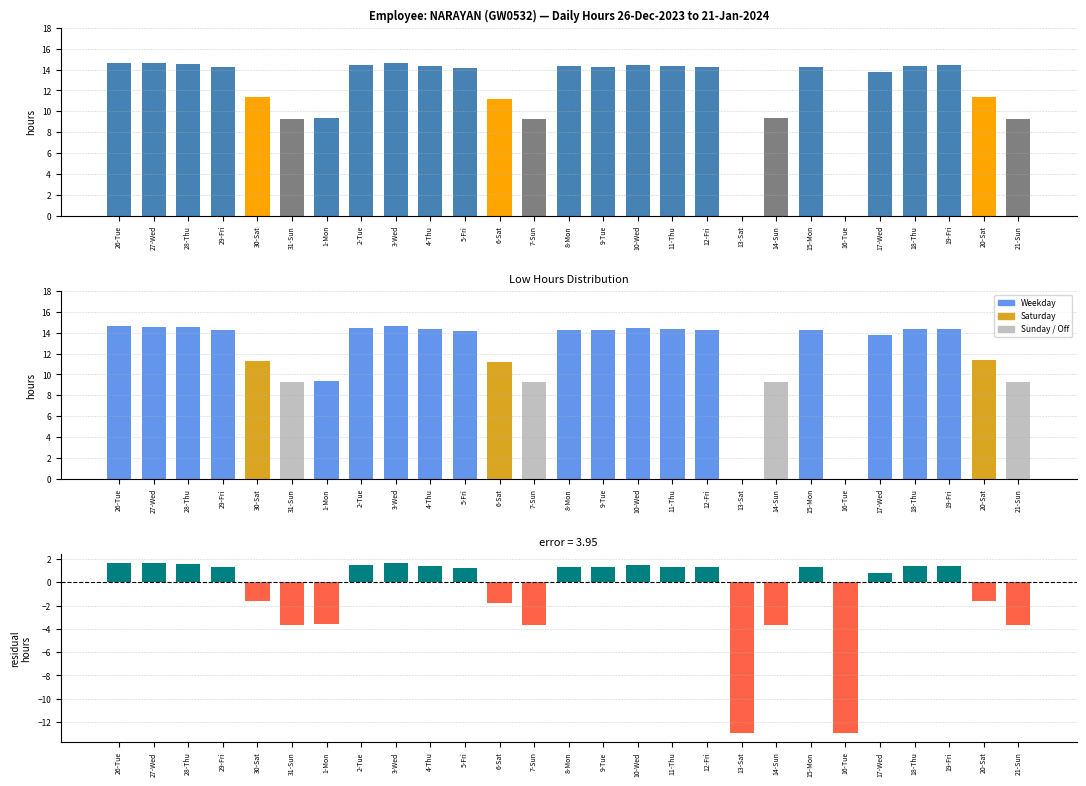

Is the value of Residual at 20-Sat greater than the value of Low at 10-Wed?

No